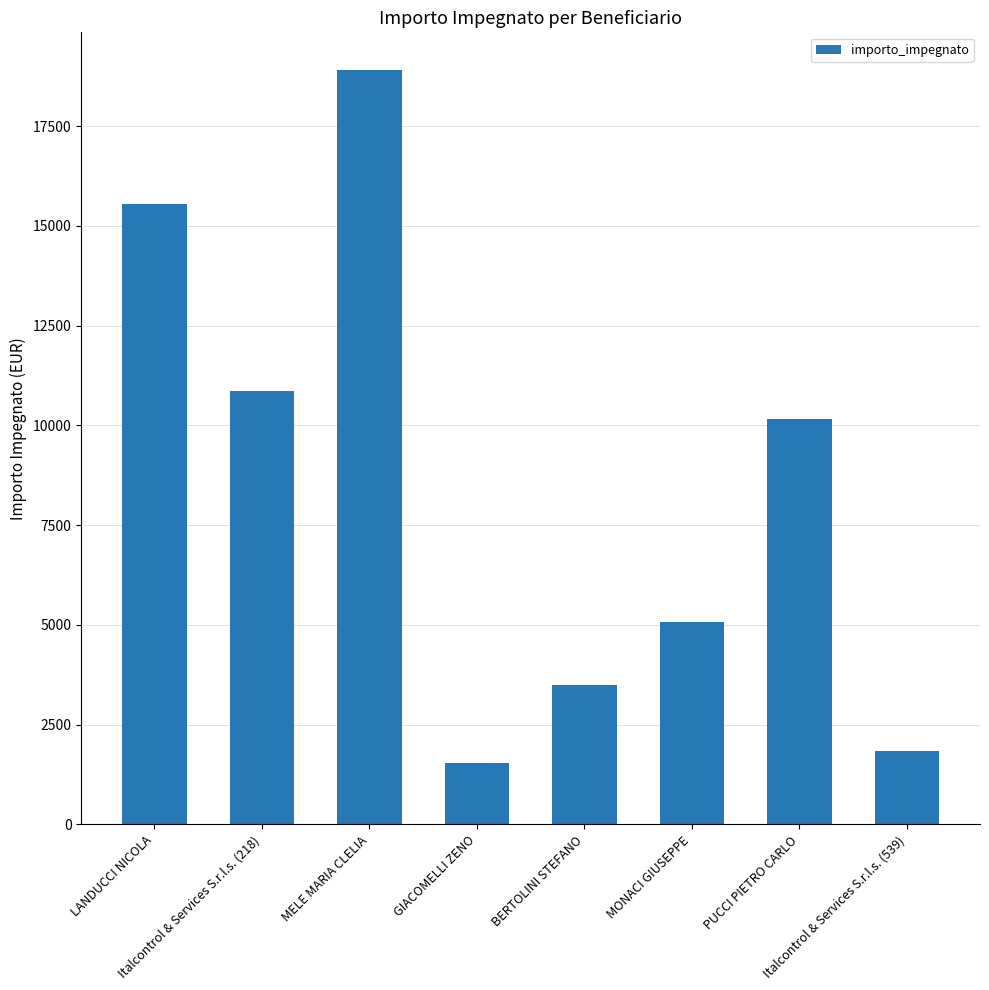

The chart shows a value of 1877.5 at BERTOLINI STEFANO. True or false?

False